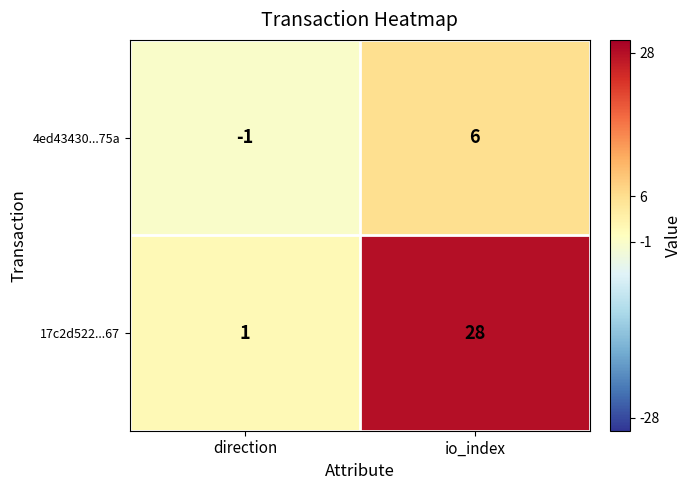

At how many categories does at least one series exceed 10?

1